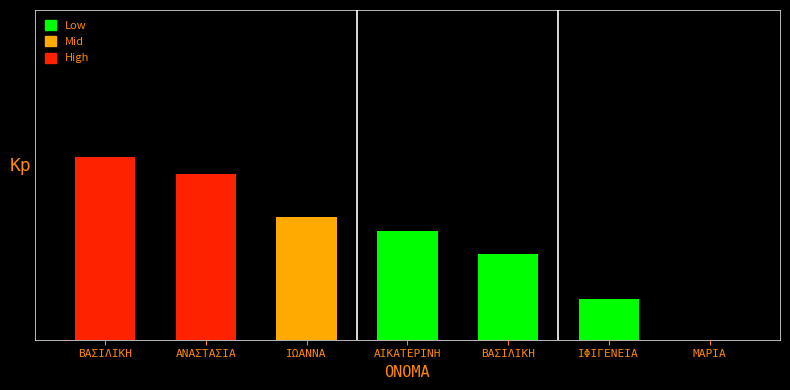

What is the change in value from ΑΝΑΣΤΑΣΙΑ to ΙΩΑΝΝΑ?

-1.2